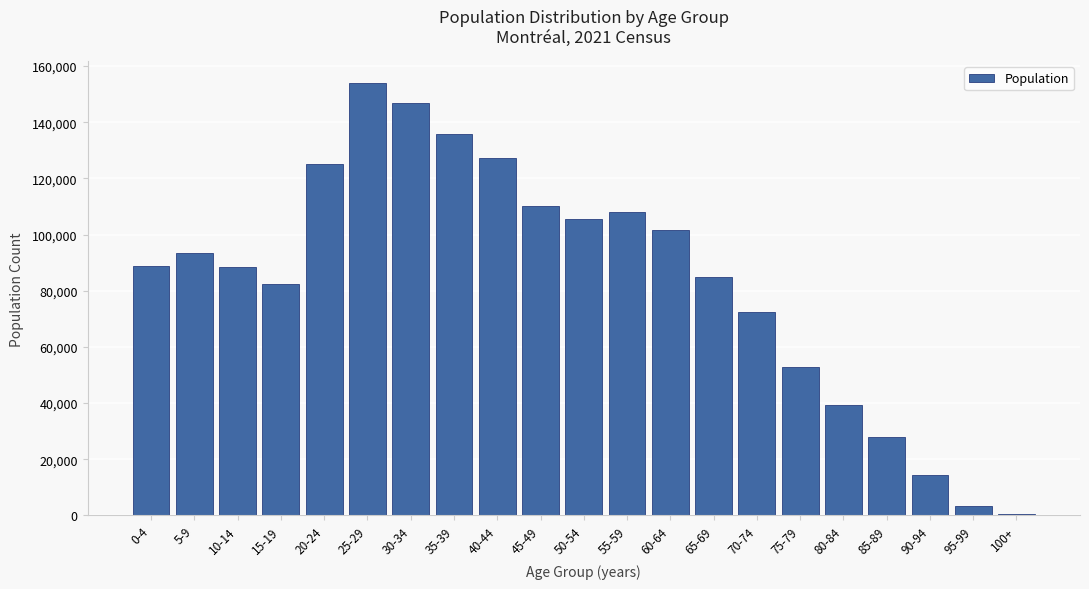

What is the change in value from 15-19 to 35-39?

+53405